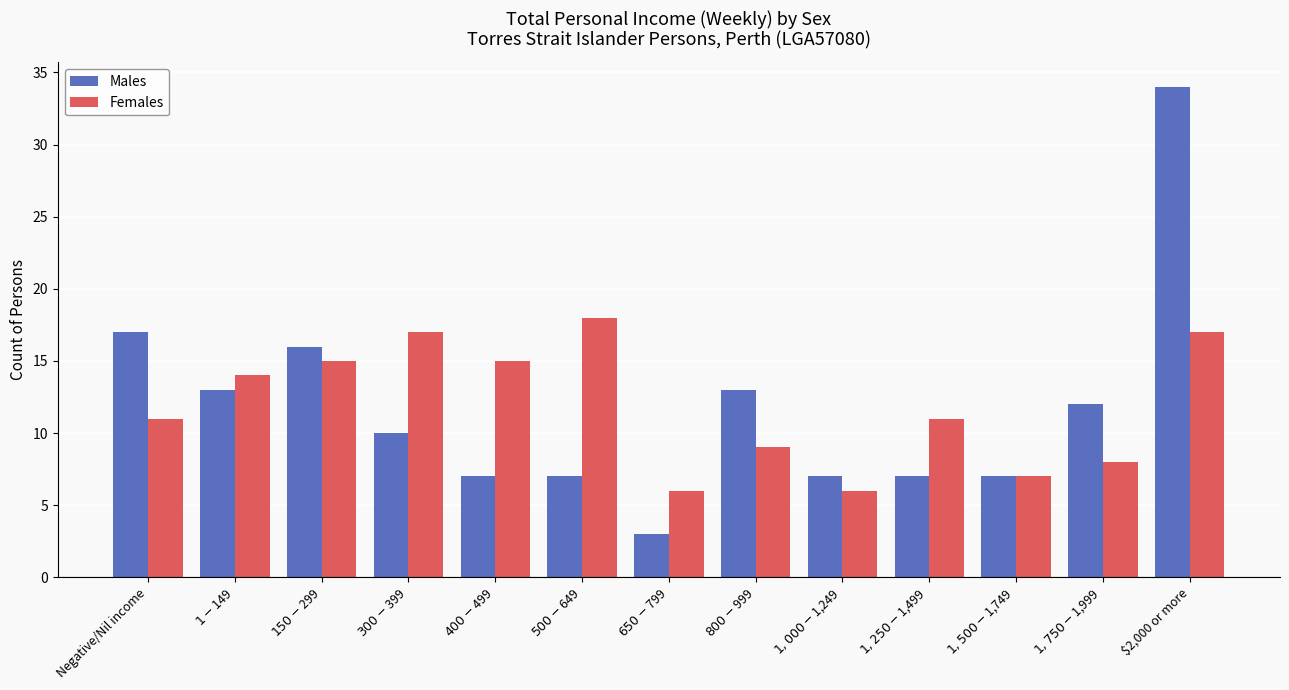

Reading right to left, list all the values displayed in this chart.

Males: $2,000 or more=34	$1,750-$1,999=12	$1,500-$1,749=7	$1,250-$1,499=7	$1,000-$1,249=7	$800-$999=13	$650-$799=3	$500-$649=7	$400-$499=7	$300-$399=10	$150-$299=16	$1-$149=13	Negative/Nil income=17
Females: $2,000 or more=17	$1,750-$1,999=8	$1,500-$1,749=7	$1,250-$1,499=11	$1,000-$1,249=6	$800-$999=9	$650-$799=6	$500-$649=18	$400-$499=15	$300-$399=17	$150-$299=15	$1-$149=14	Negative/Nil income=11